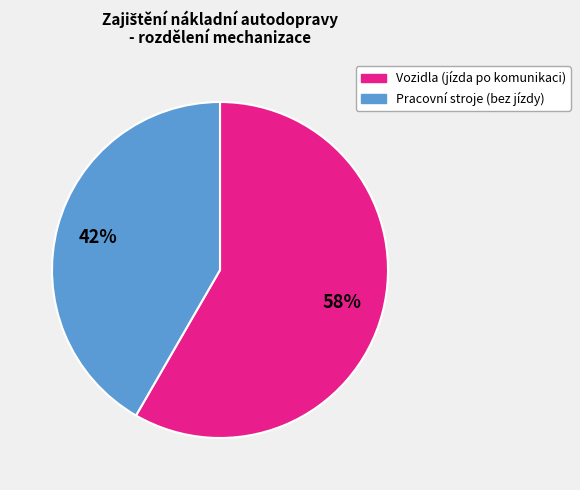

Is there a majority slice in this chart?

Yes